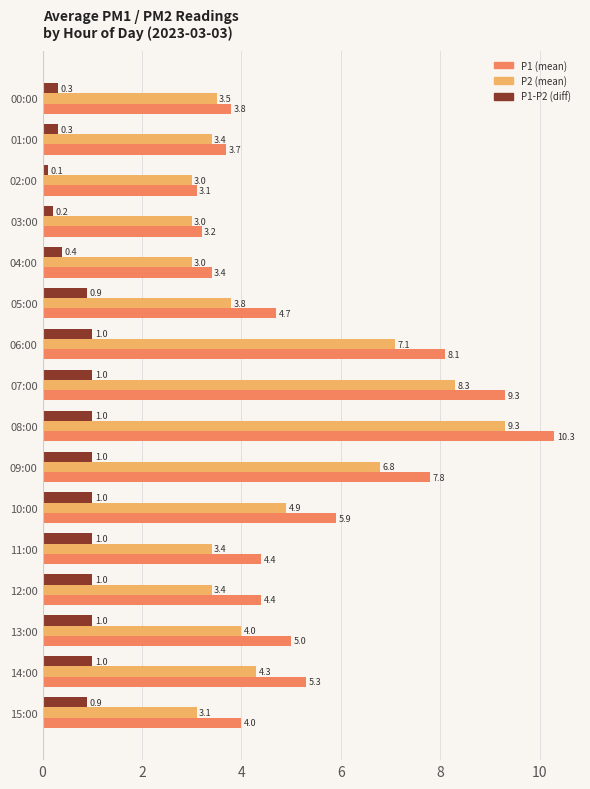

How many P1-P2 (diff) values are between 0 and 1?

16